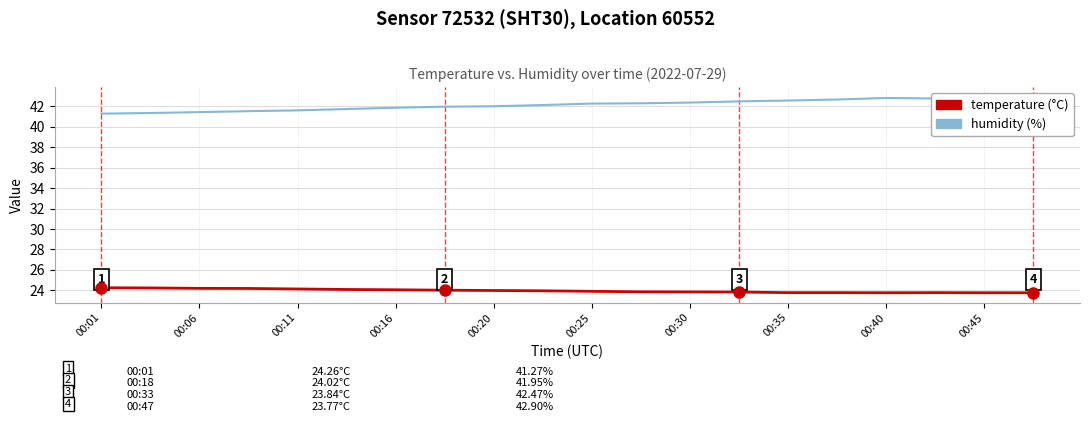

Reading left to right, what are all the values shown in this chart?

temperature: 24.3	24.2	24.2	24.2	24.1	24.1	24.1	24.0	24.0	24.0	23.9	23.9	23.9	23.8	23.8	23.8	23.8	23.8	23.8	23.8
humidity: 41.3	41.3	41.4	41.5	41.6	41.7	41.9	42.0	42.0	42.1	42.2	42.3	42.4	42.5	42.5	42.6	42.8	42.8	42.9	42.9